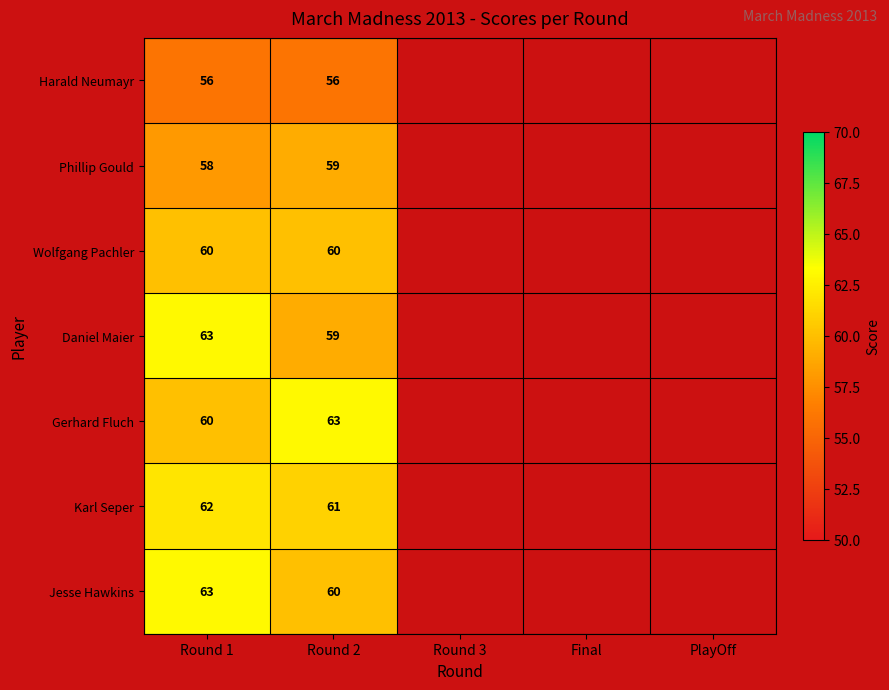

What is the total value across all series at Round 2?

418